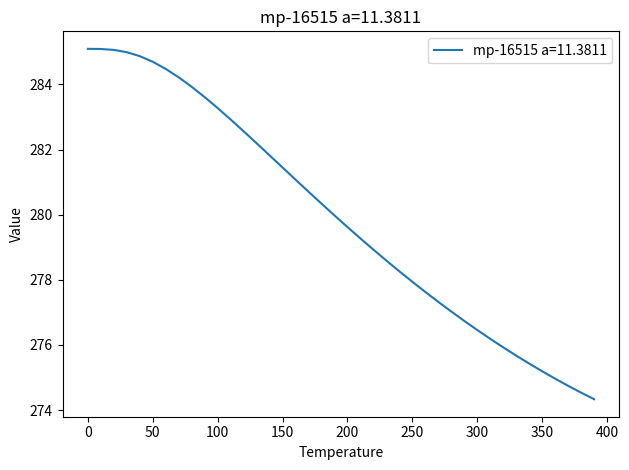

What is the minimum value shown in the chart?

274.3